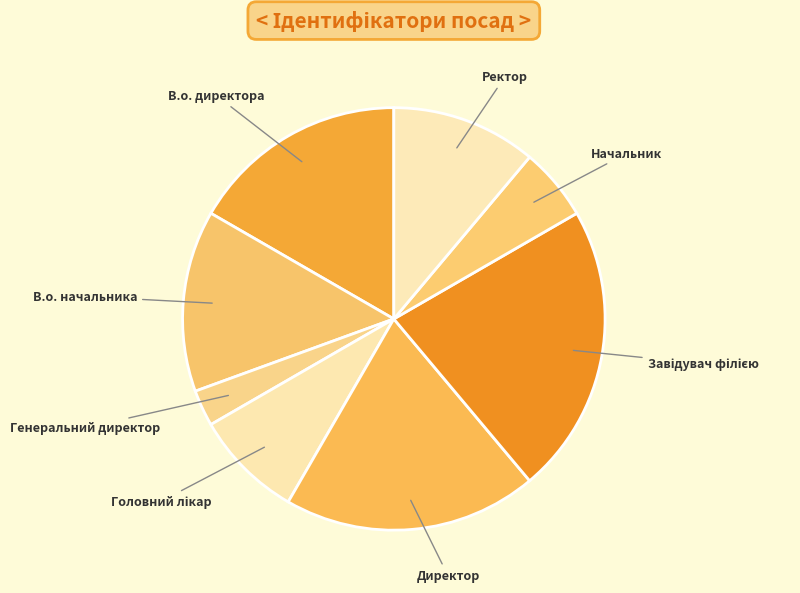

Is there any slice that represents more than half of the pie?

No